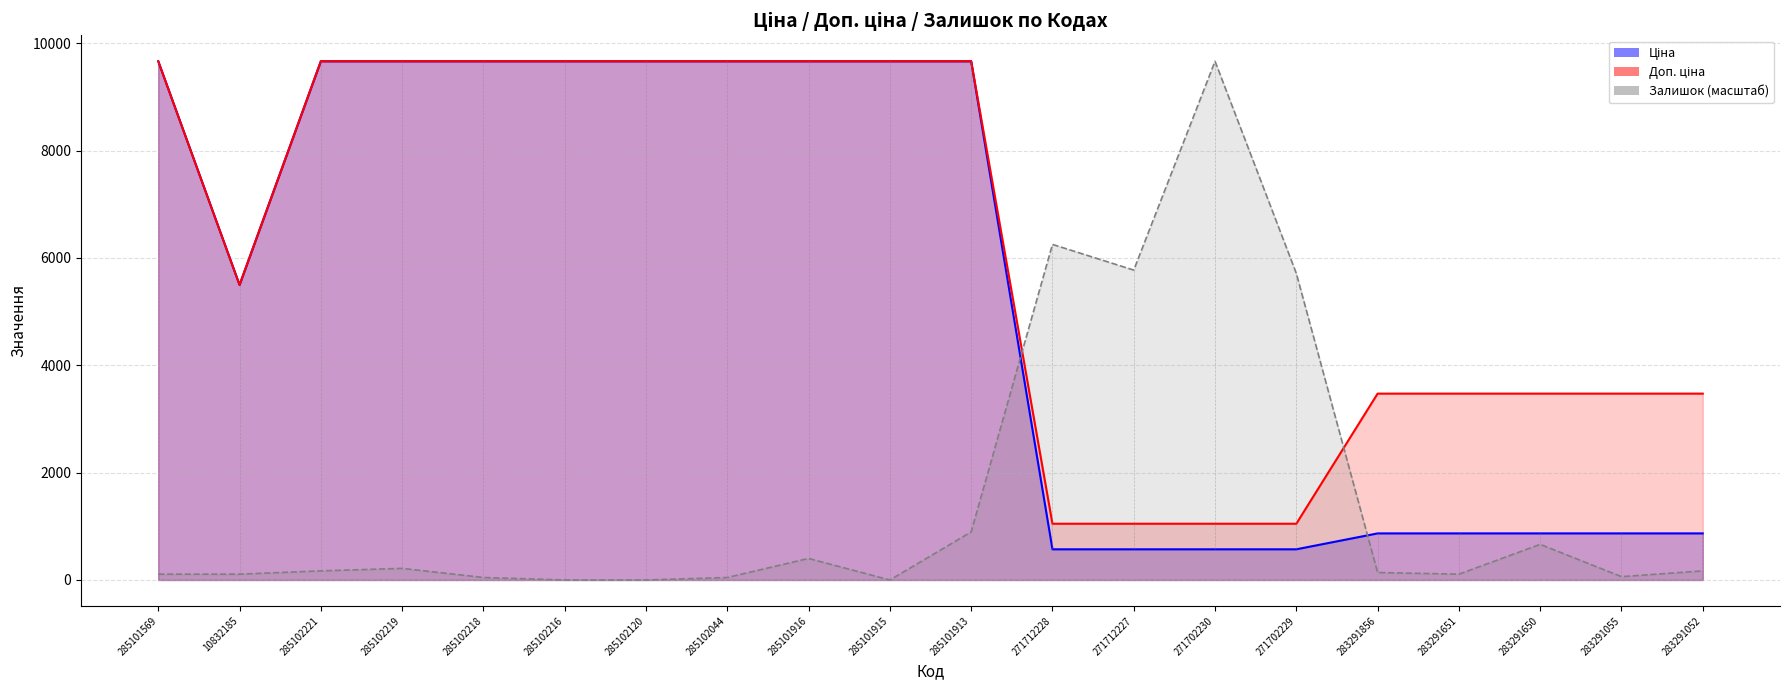

At which category does the chart reach its minimum across all series?

285102216